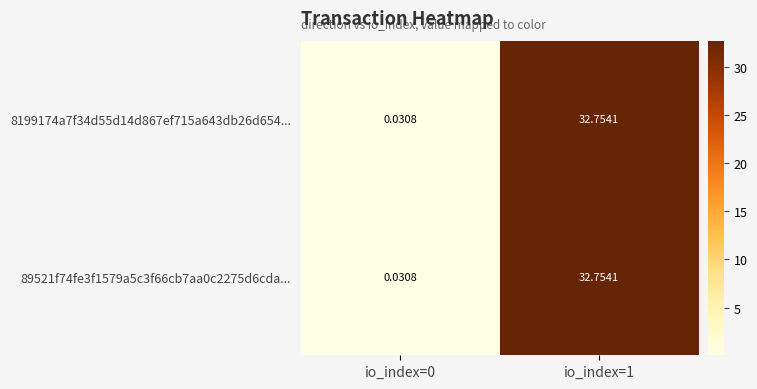

Is the value of 8199174a7f34d55d14d867ef715a643db26d654... at io_index=1 greater than the value of 89521f74fe3f1579a5c3f66cb7aa0c2275d6cda... at io_index=0?

Yes